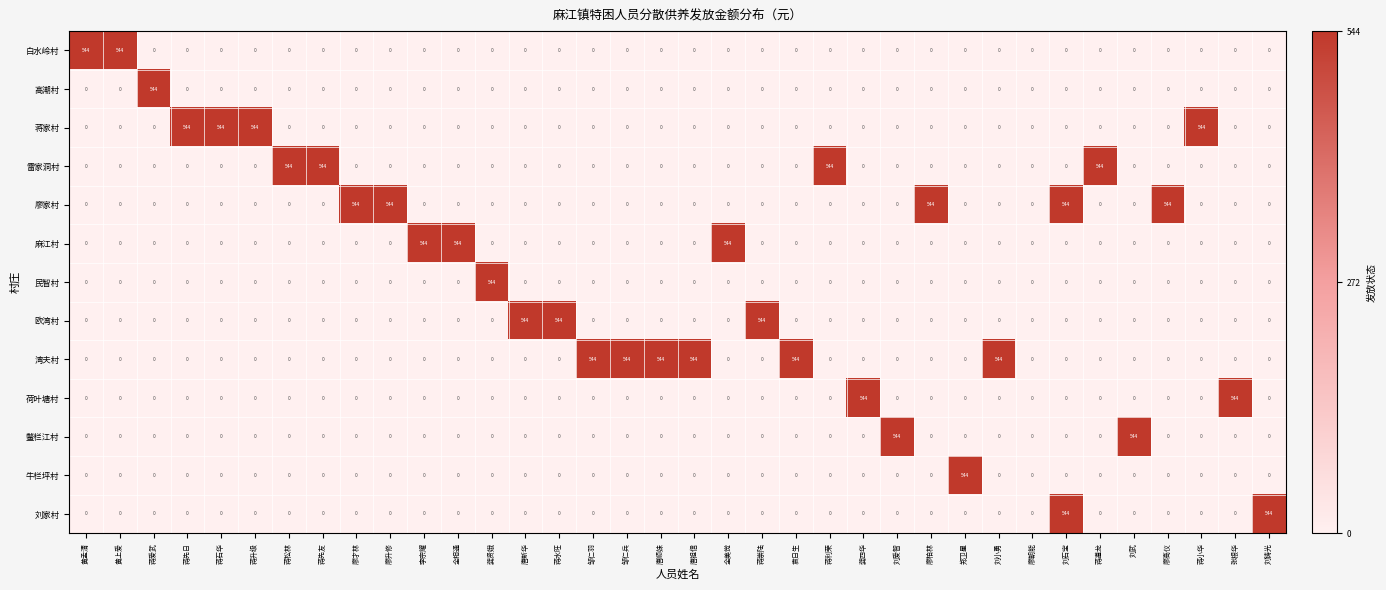

The 白水岭村 series shows 313 at 袁日生. True or false?

False